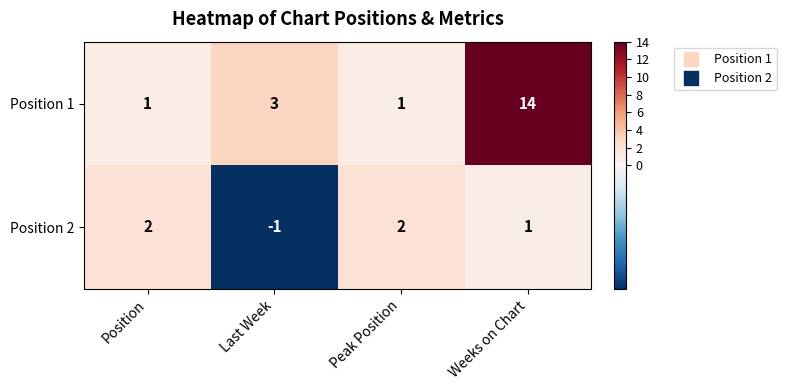

What is the total value across all series at Position?

3